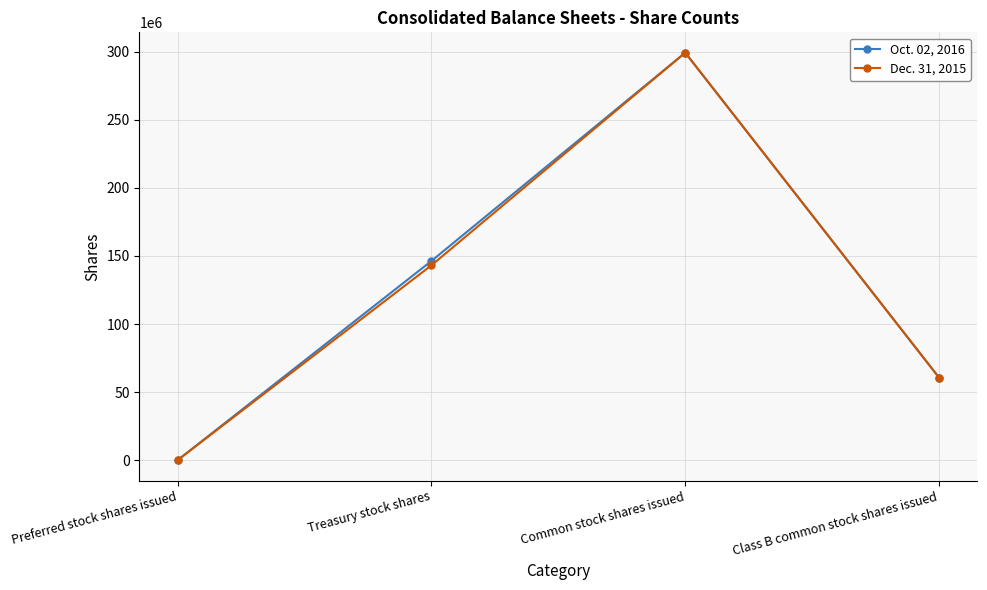

Which label corresponds to the largest value in the chart?

Common stock shares issued